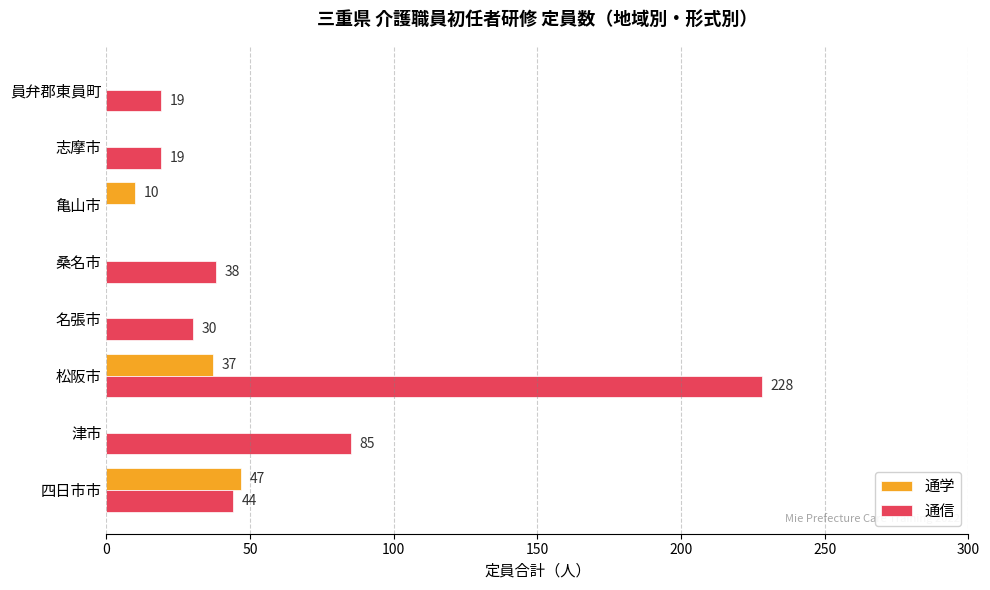

Is the value of 通信 at 亀山市 greater than the value of 通学 at 四日市市?

No